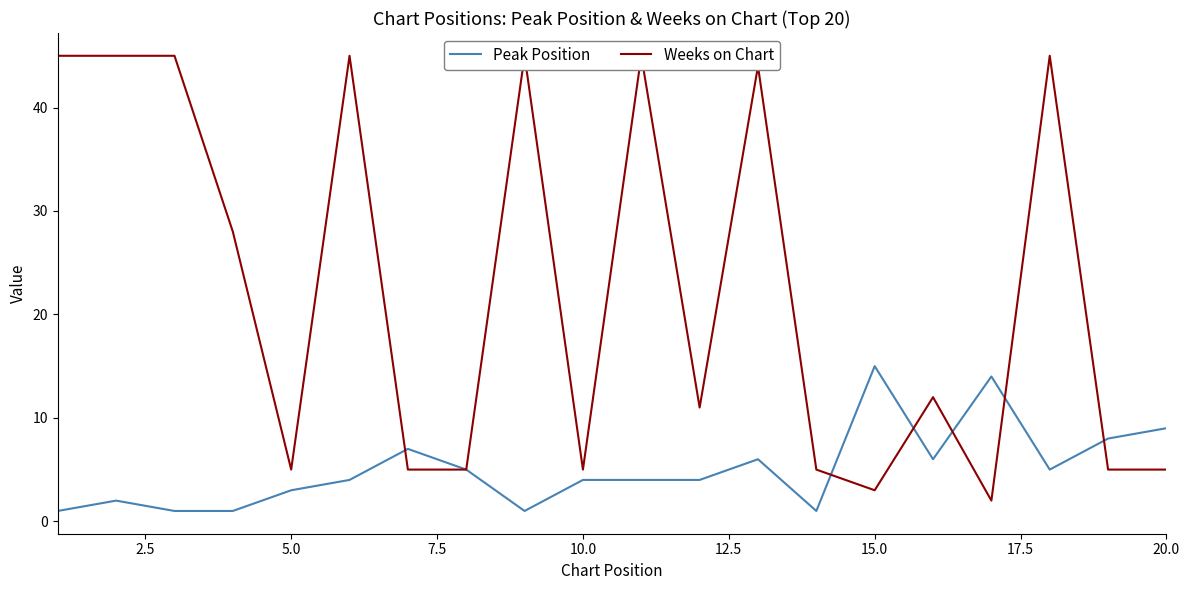

What is the highest value of the Peak Position series?

15